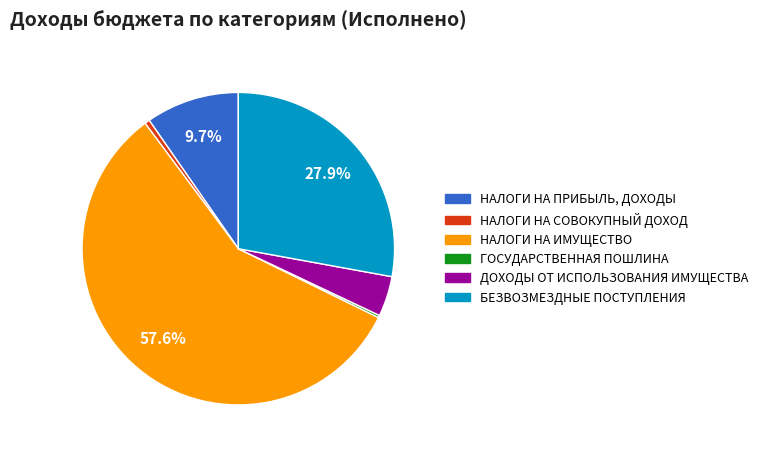

To the nearest percent, what is the difference between the largest and smallest slice percentages?

57%